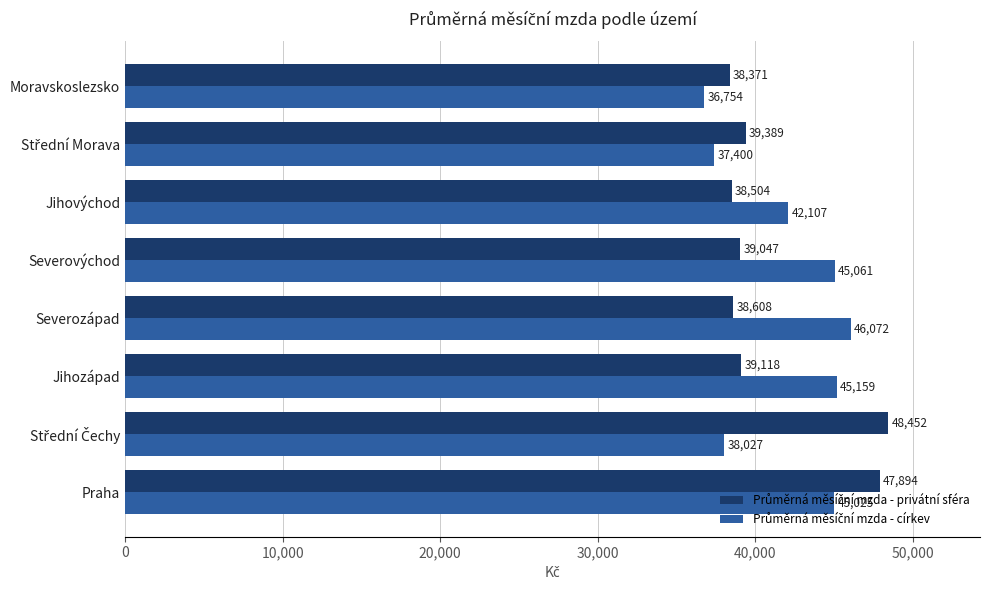

At which category is the sum across all series the highest?

Praha